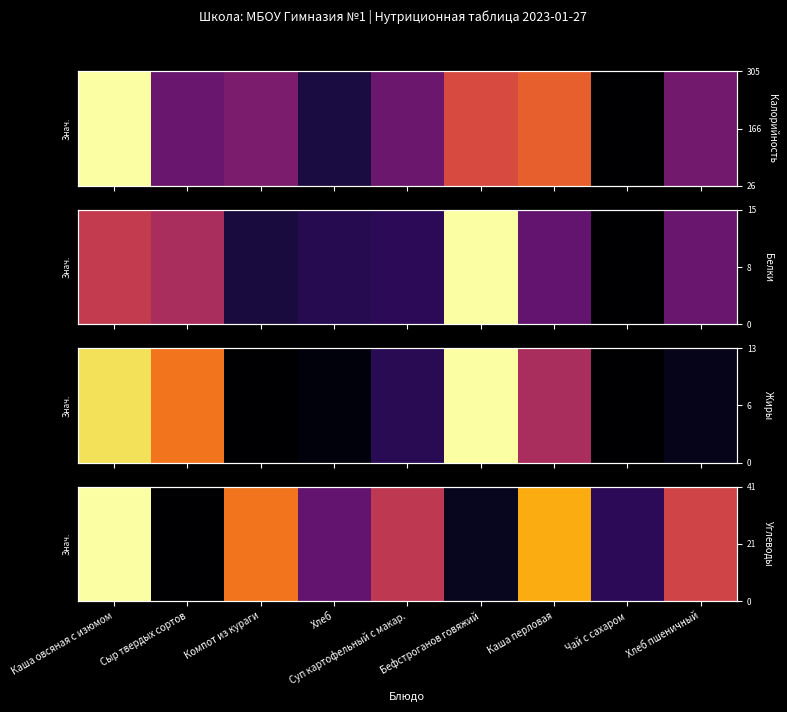

Which has a higher value, Компот из кураги or Сыр твердых сортов?

Компот из кураги